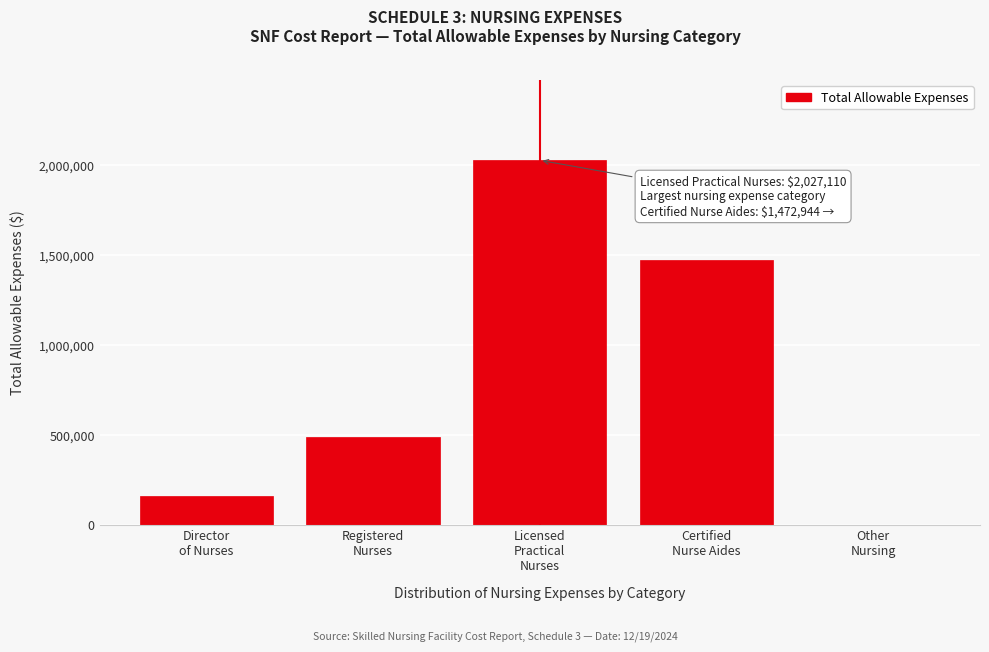

What is the maximum value shown in the chart?

2027110